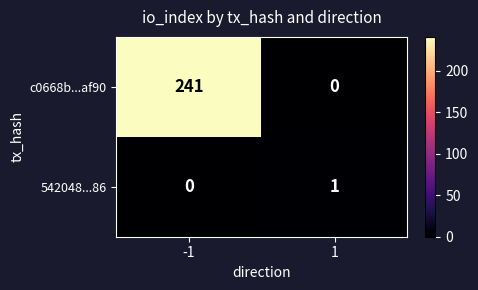

Reading left to right, list all the values displayed in this chart.

c0668b...af90: 241	0
542048...86: 0	1